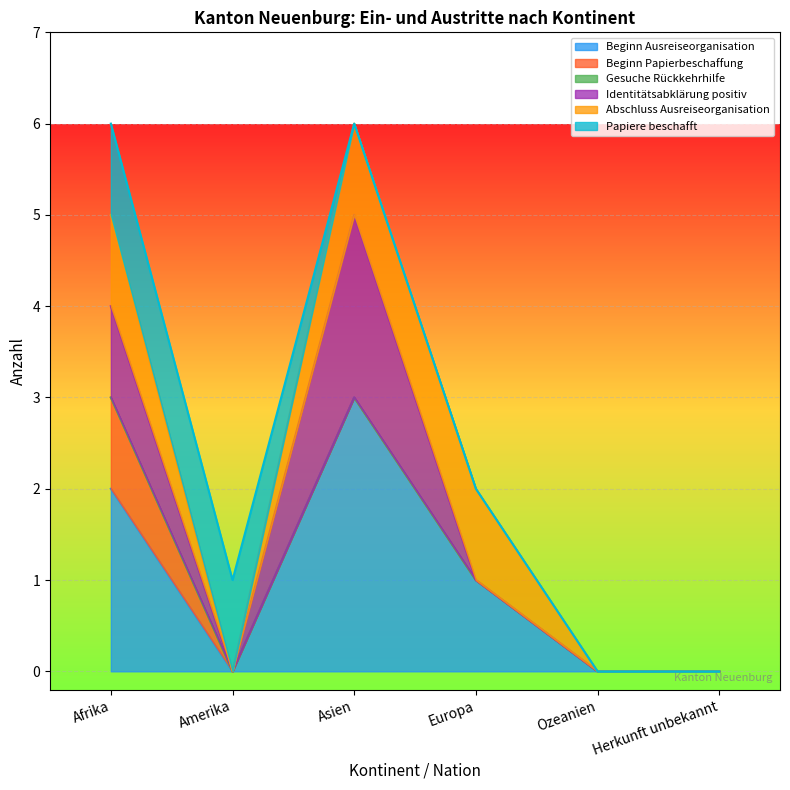

What are all the series names shown in the legend?

Beginn Ausreiseorganisation, Beginn Papierbeschaffung, Gesuche Rückkehrhilfe, Identitätsabklärung positiv, Abschluss Ausreiseorganisation, Papiere beschafft